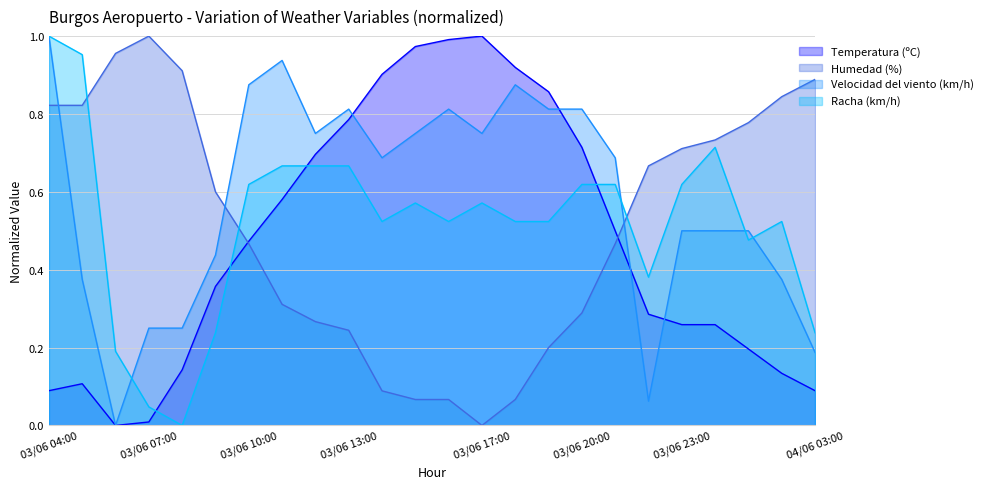

What is the total value across all series at 03/06 16:00?

2.4